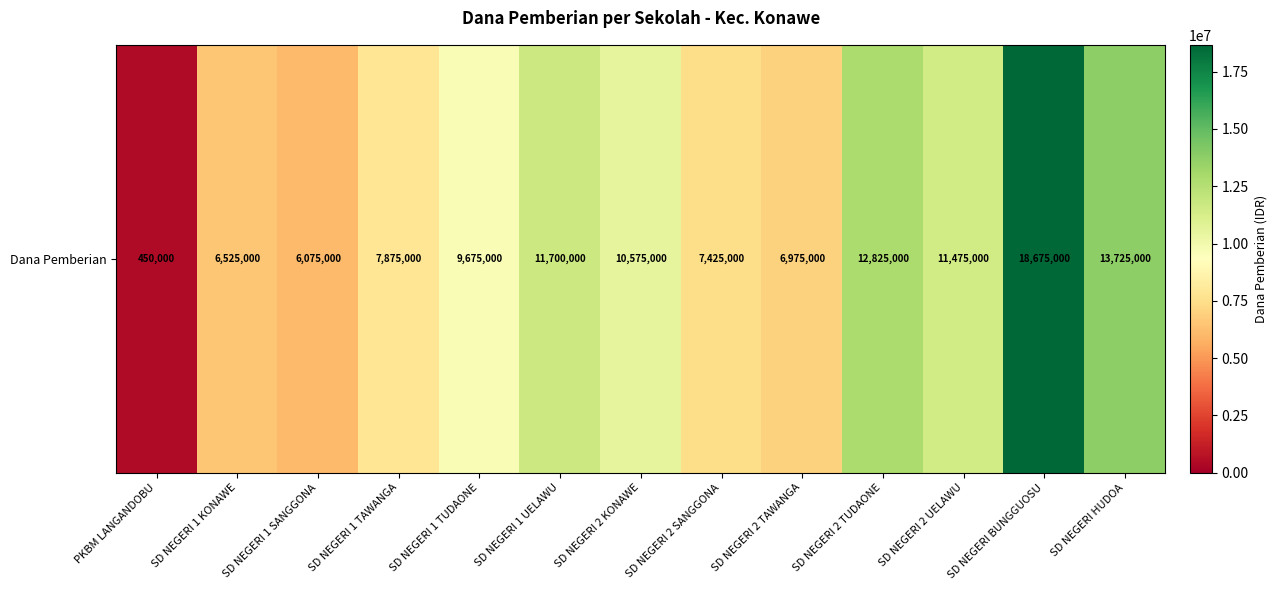

List the labels in order of value, smallest first.

PKBM LANGANDOBU, SD NEGERI 1 SANGGONA, SD NEGERI 1 KONAWE, SD NEGERI 2 TAWANGA, SD NEGERI 2 SANGGONA, SD NEGERI 1 TAWANGA, SD NEGERI 1 TUDAONE, SD NEGERI 2 KONAWE, SD NEGERI 2 UELAWU, SD NEGERI 1 UELAWU, SD NEGERI 2 TUDAONE, SD NEGERI HUDOA, SD NEGERI BUNGGUOSU